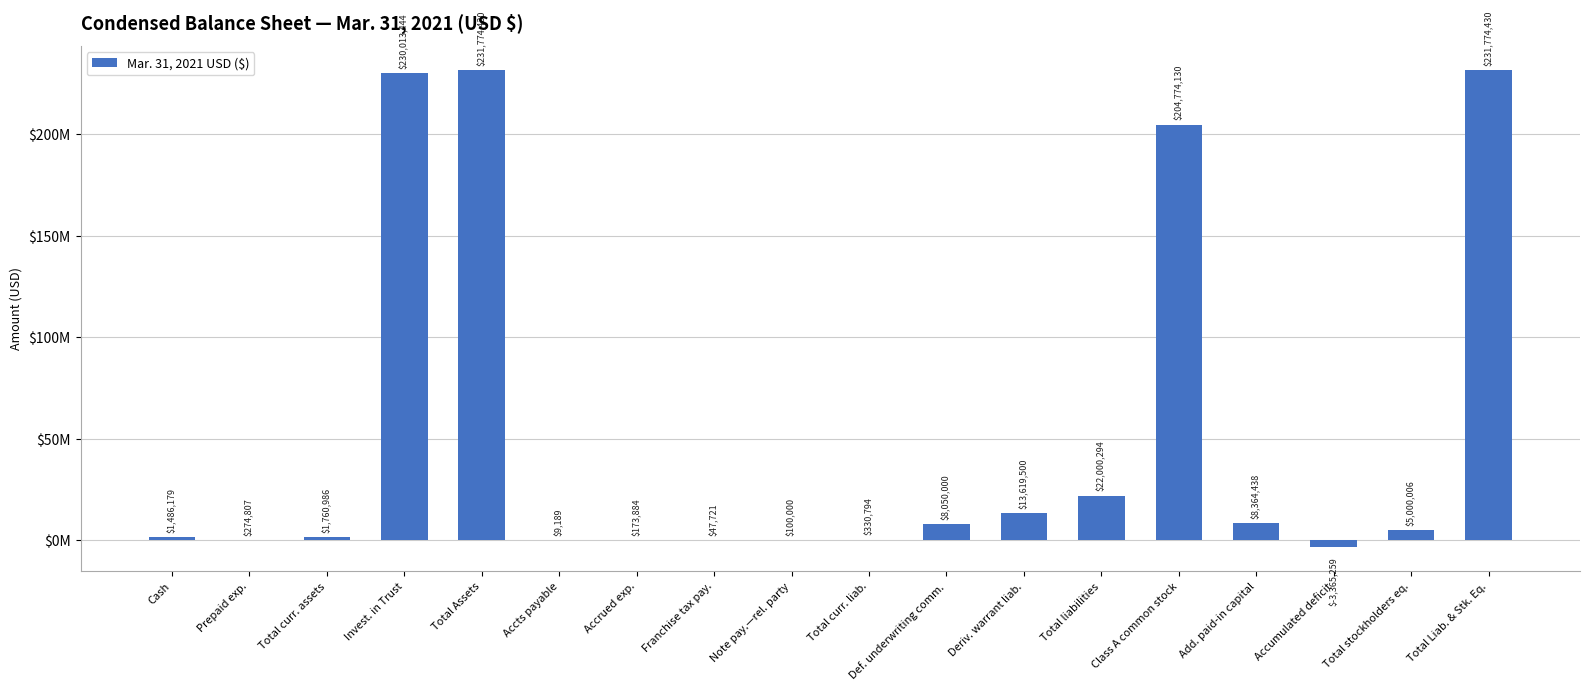

Are the bars horizontal?

No